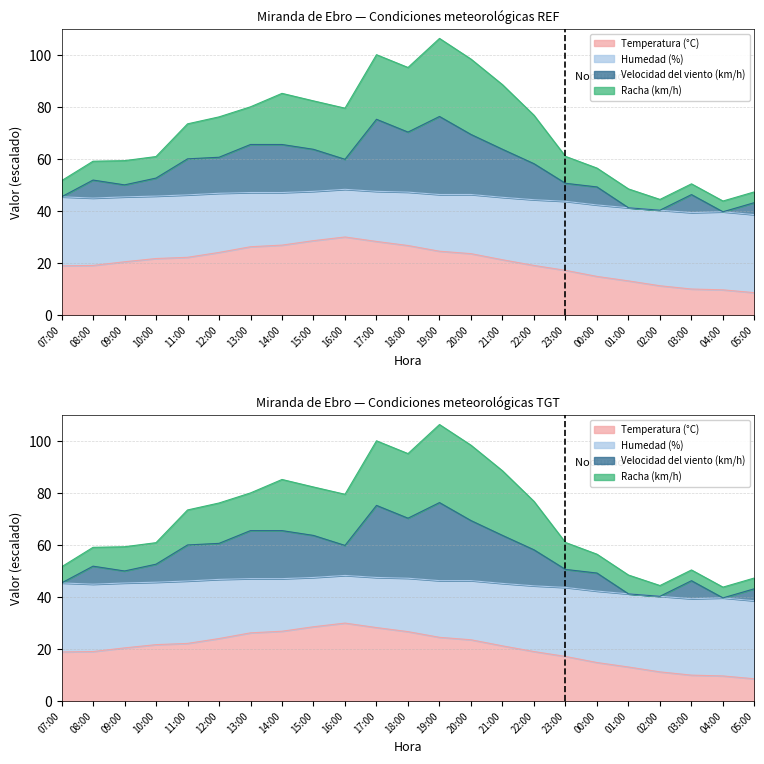

True or false: Velocidad del viento (km/h) has more than 0 points higher than both neighbors.

True